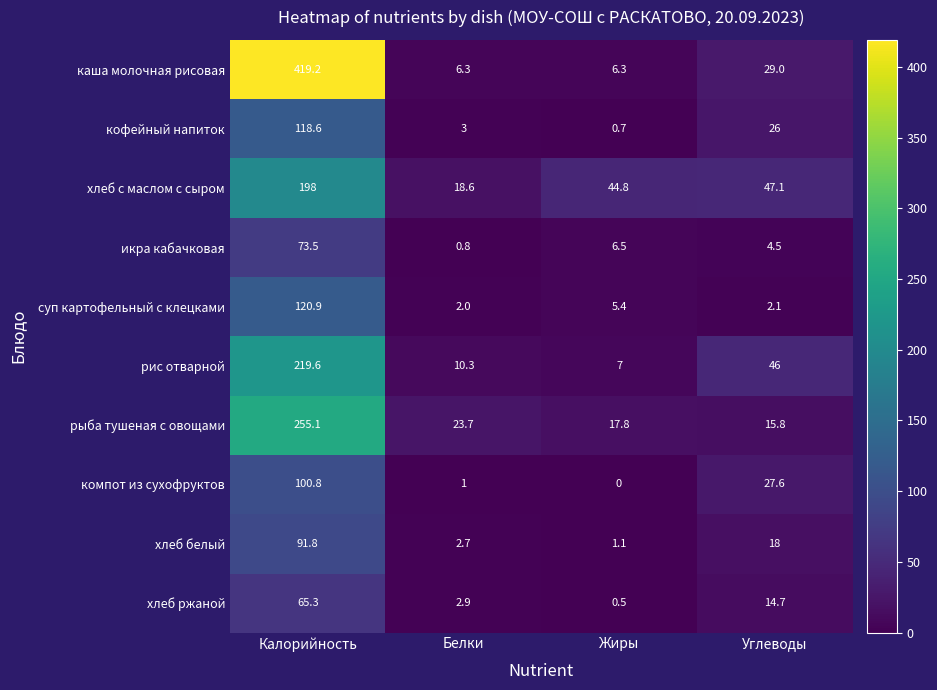

What is the total value across all series at Калорийность?

1662.8